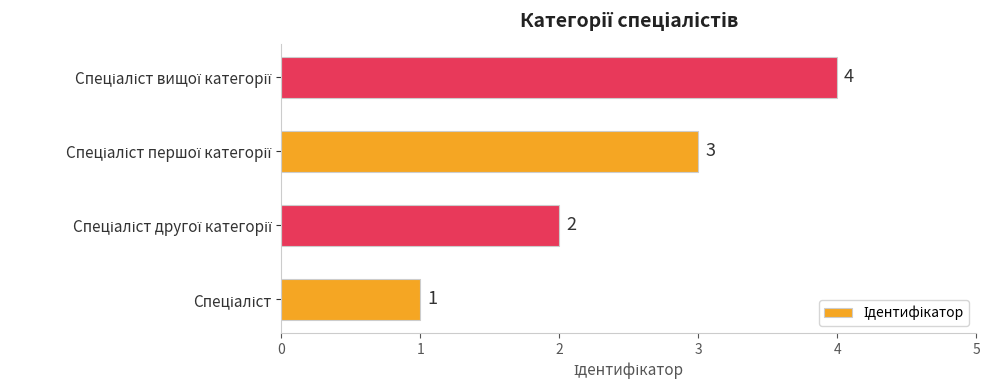

How many bars are there in total?

4